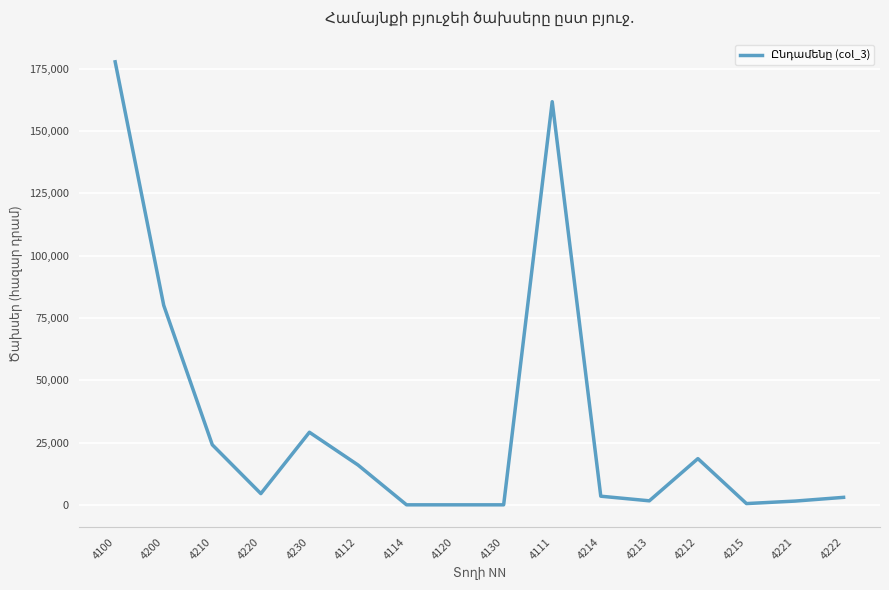

At which label does the data first exceed 4500?

4100